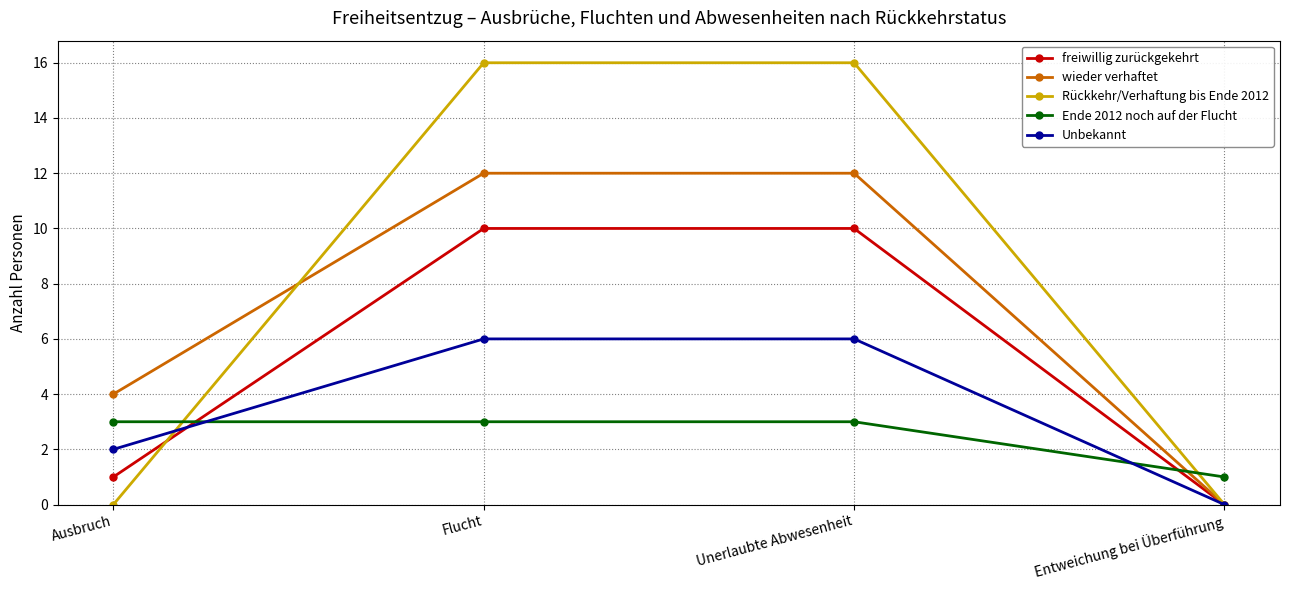

How many intersections are there between Ende 2012 noch auf der Flucht and Rückkehr/Verhaftung bis Ende 2012?

2